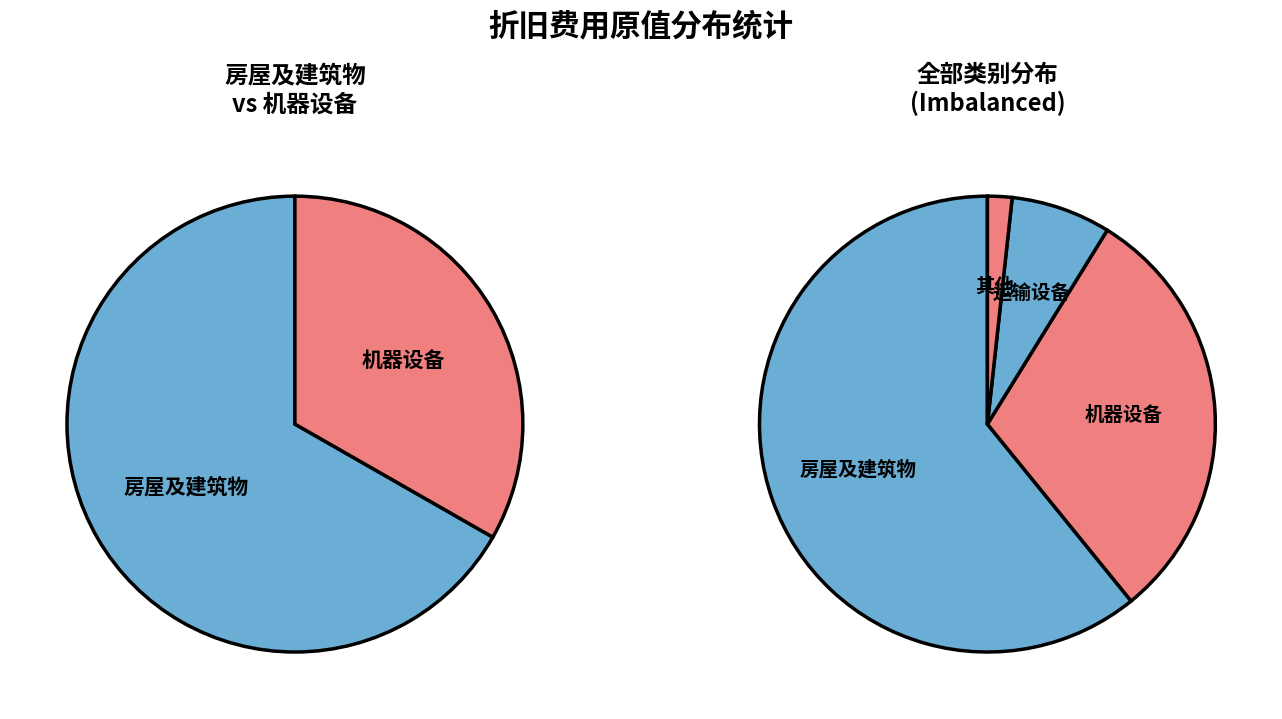

What is the largest slice in the pie chart?

房屋及建筑物